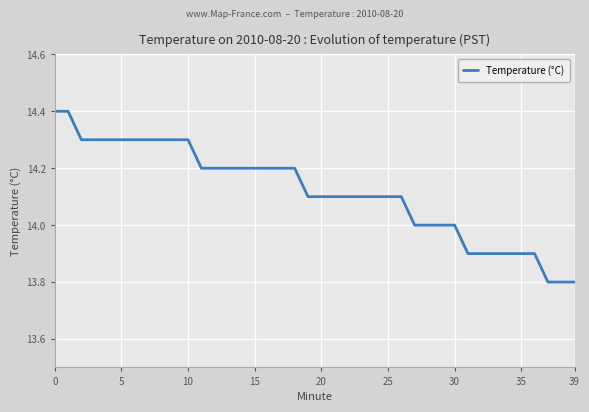

What is the difference between the maximum and second lowest values?

0.6